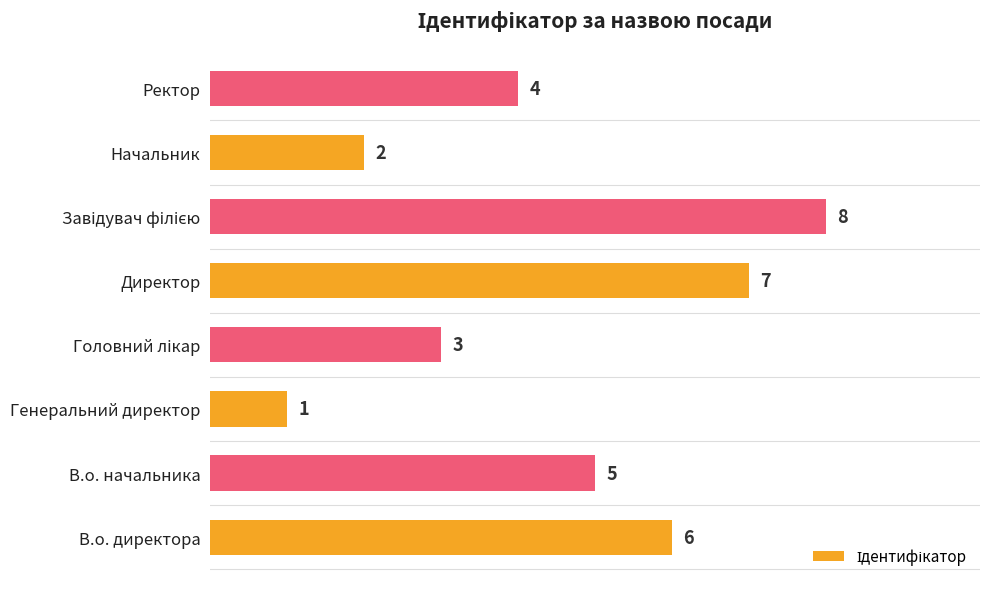

At which label is the value closest to 4?

Ректор